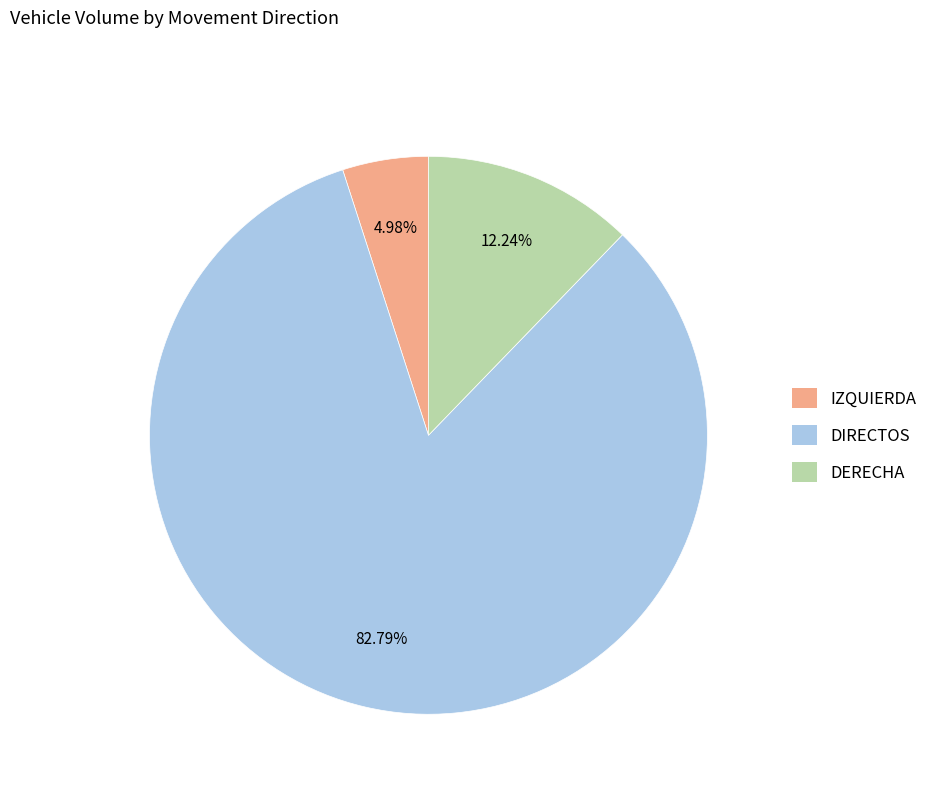

To the nearest percent, what percentage of the pie is DERECHA?

12%